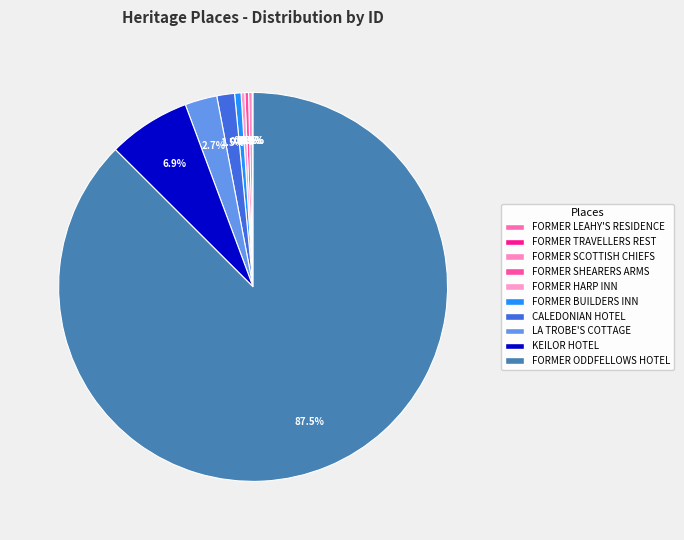

To the nearest percent, what is the average slice percentage?

10%